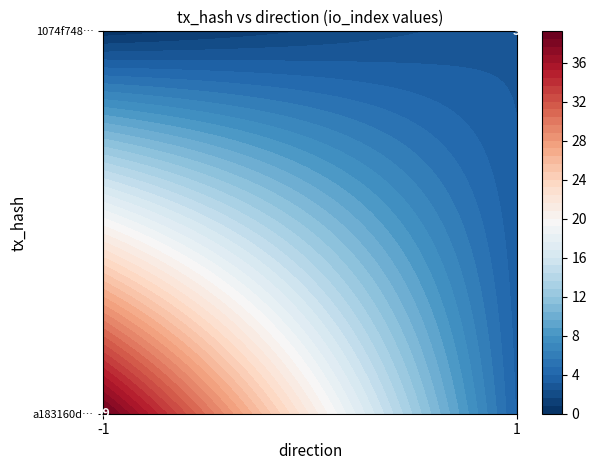

Reading right to left, transcribe all the data shown in this chart.

a183160d9997945c1ef21d8d612ce5a421c7b22: io_index=39	direction=-1
1074f7485f2168d2fa65af022377316800f7205: io_index=3	direction=1